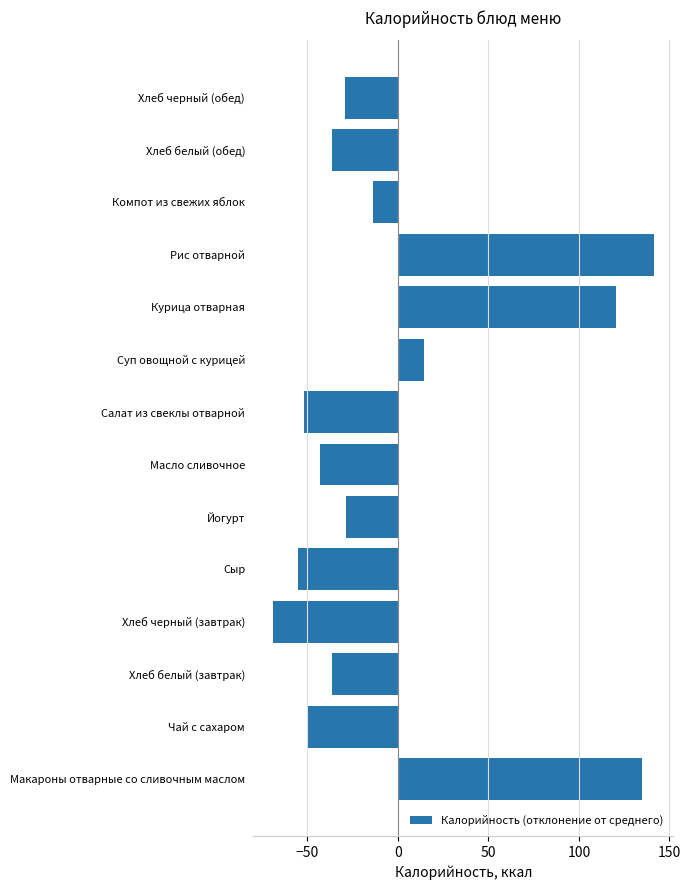

What is the greatest value displayed?

141.6